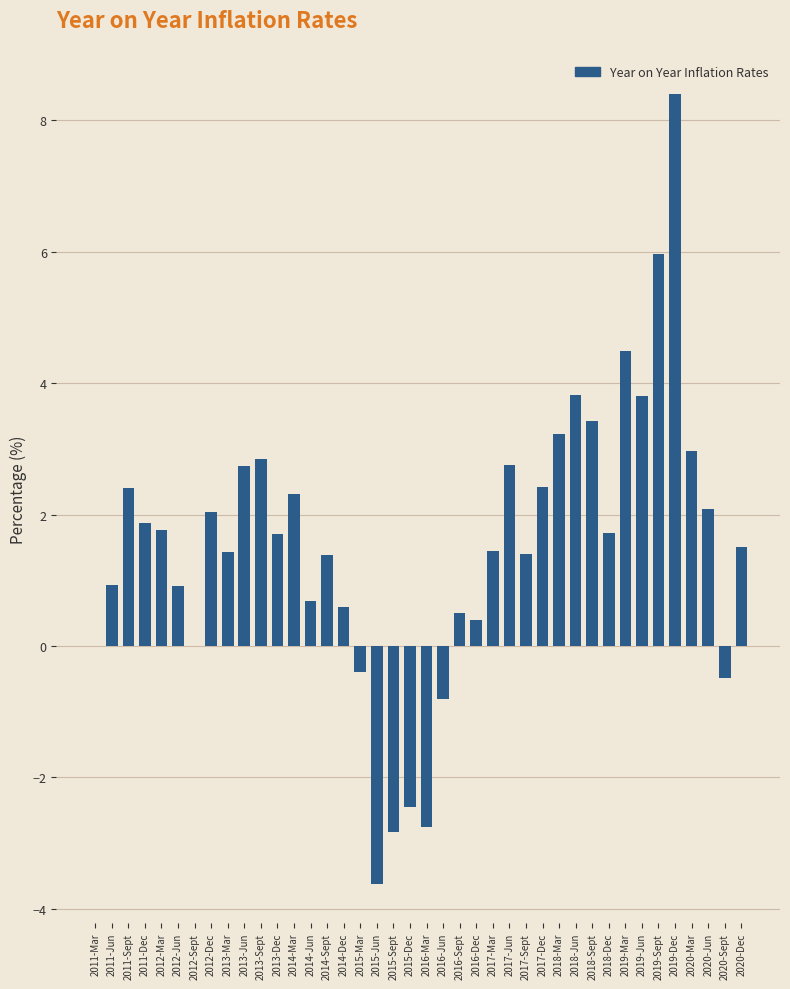

Does the chart contain stacked bars?

No